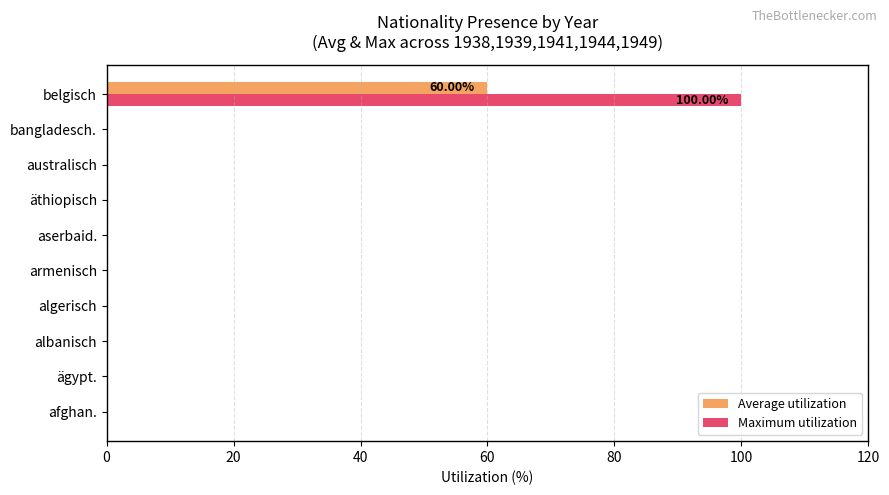

What is the average value of the Maximum utilization series?

10